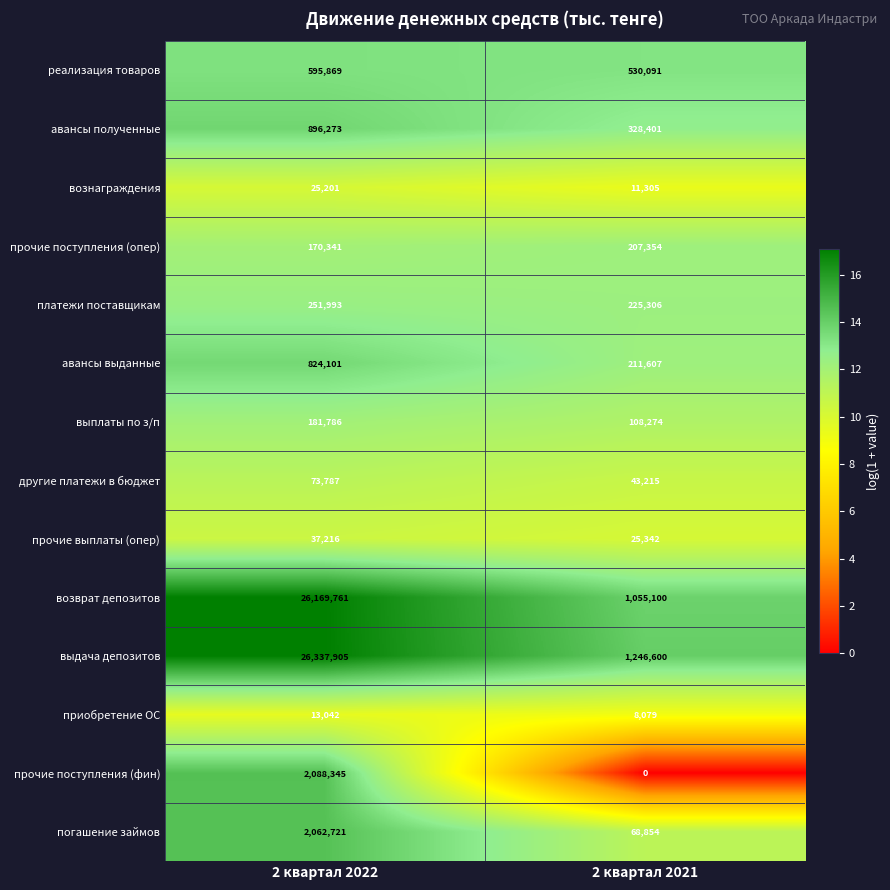

Which series has the largest total across all categories?

выдача депозитов